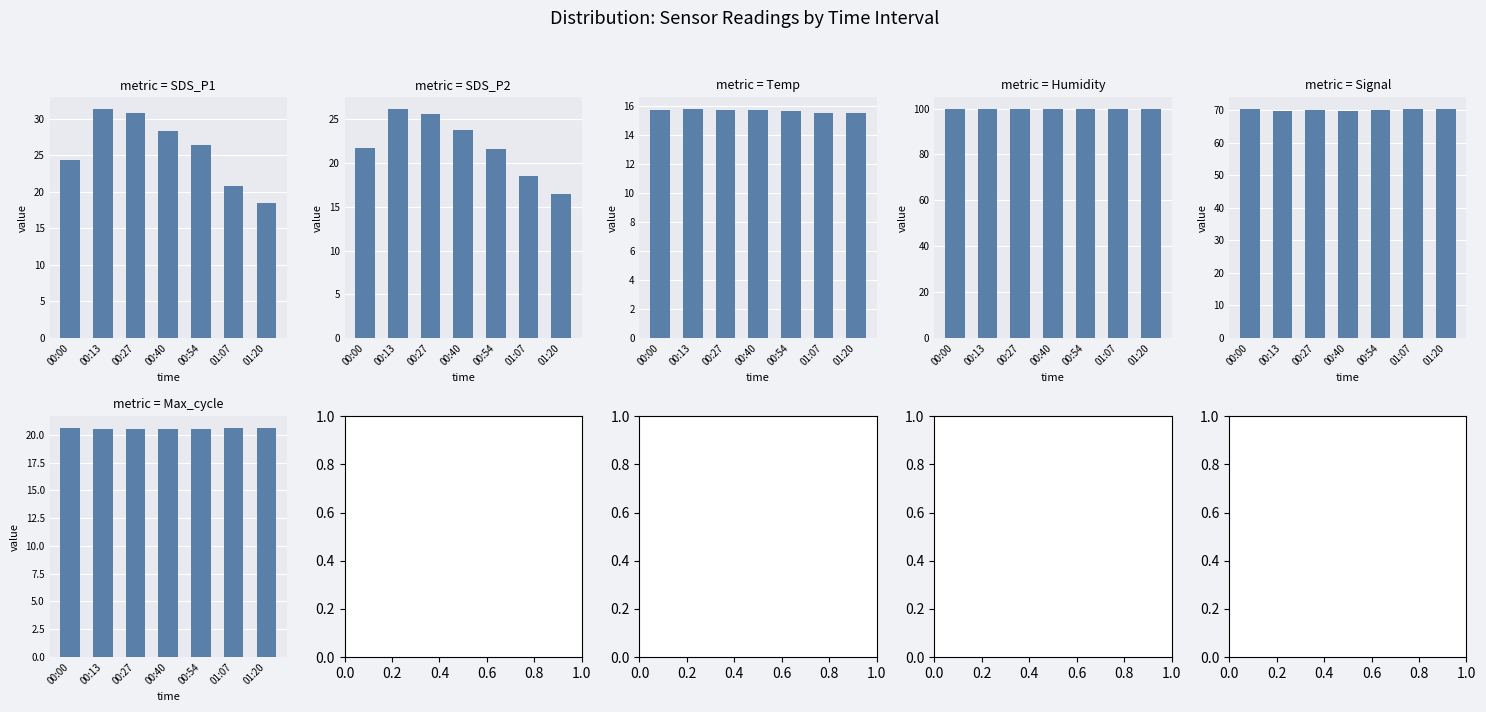

What position from the left is 00:27?

3